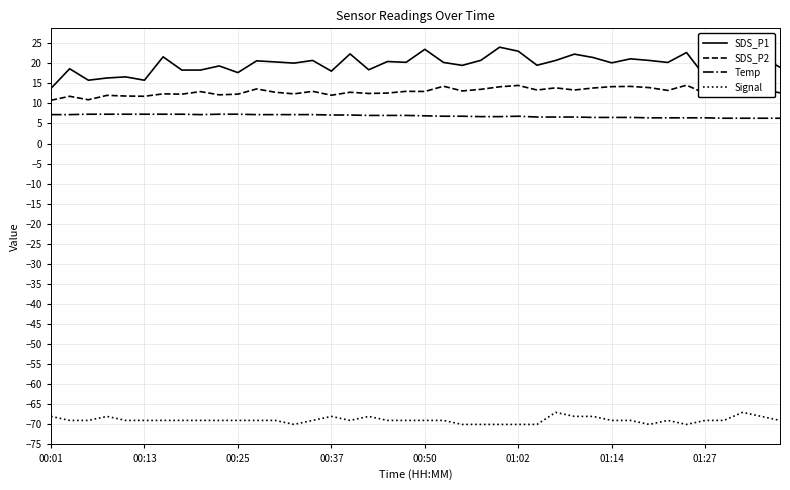

What is the maximum value shown in the chart?

24.0